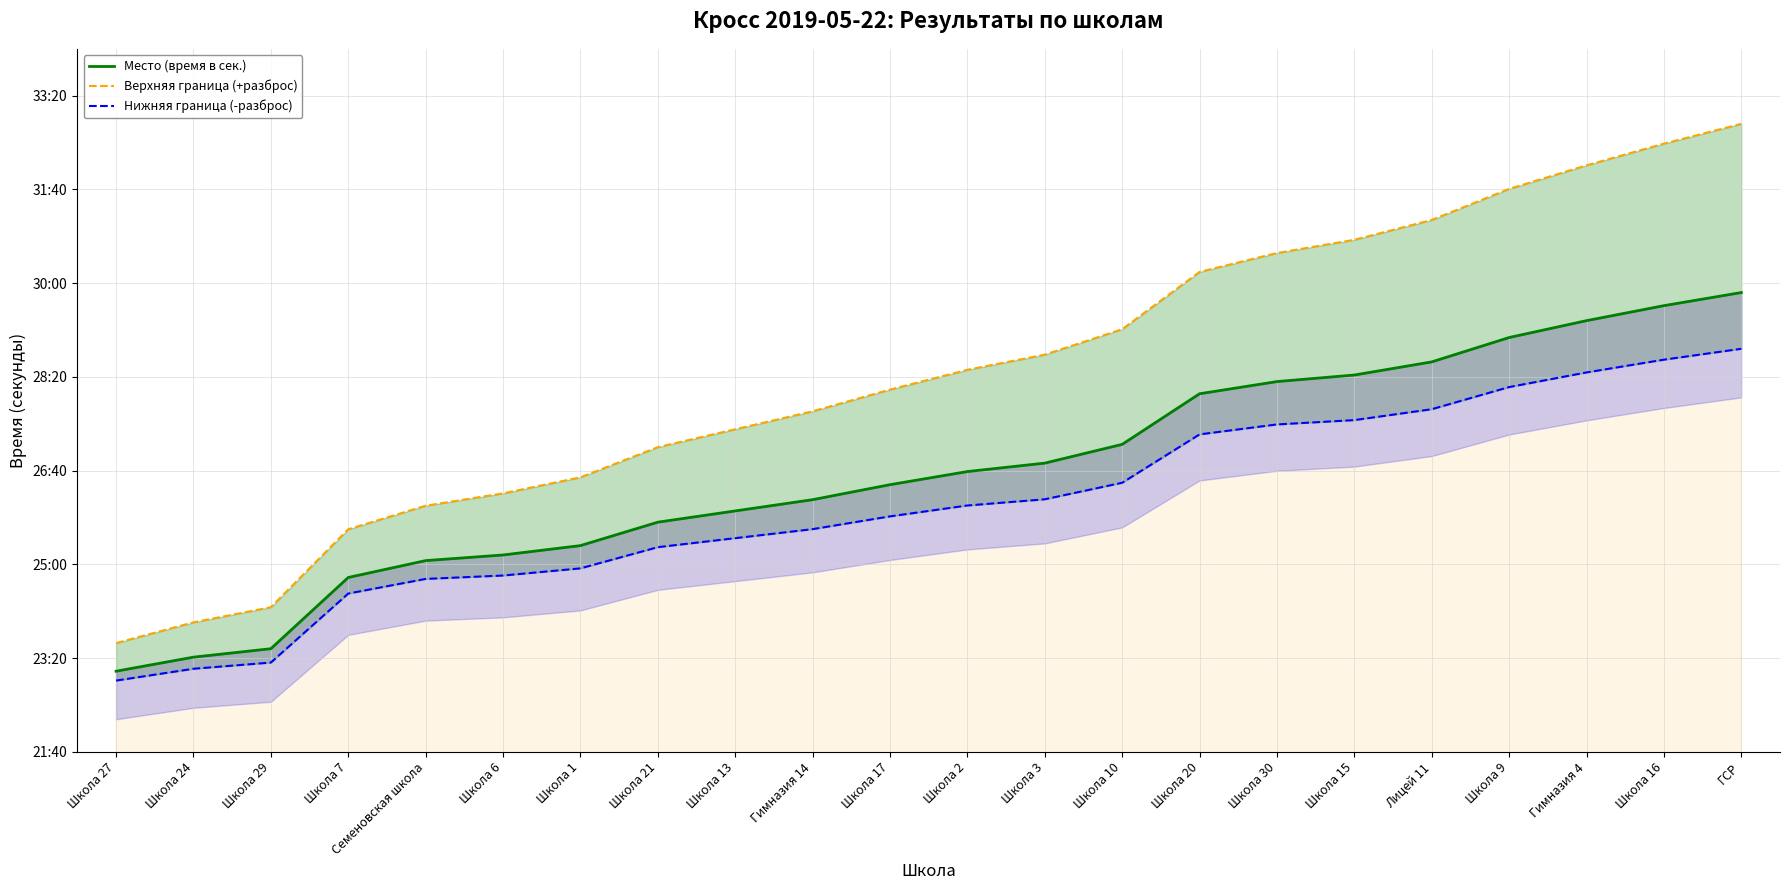

Reading right to left, extract all data points from this chart.

Место (время в сек.): 1790.0	1776.0	1760.0	1742.0	1716.0	1702.0	1695.0	1682.0	1628.0	1608.0	1599.0	1585.0	1569.0	1557.0	1545.0	1520.0	1510.0	1504.0	1486.0	1410.0	1401.0	1386.0
Верхняя граница (+разброс): 1970.0	1948.9	1925.7	1900.6	1867.4	1846.3	1832.1	1812.0	1750.9	1723.7	1707.6	1686.4	1663.3	1644.1	1625.0	1592.9	1575.7	1562.6	1537.4	1454.3	1438.1	1416.0
Нижняя граница (-разброс): 1730.0	1718.4	1704.8	1689.1	1665.5	1653.9	1649.3	1638.7	1587.0	1569.4	1562.8	1551.2	1537.6	1528.0	1518.3	1495.7	1488.1	1484.5	1468.9	1395.2	1388.6	1376.0